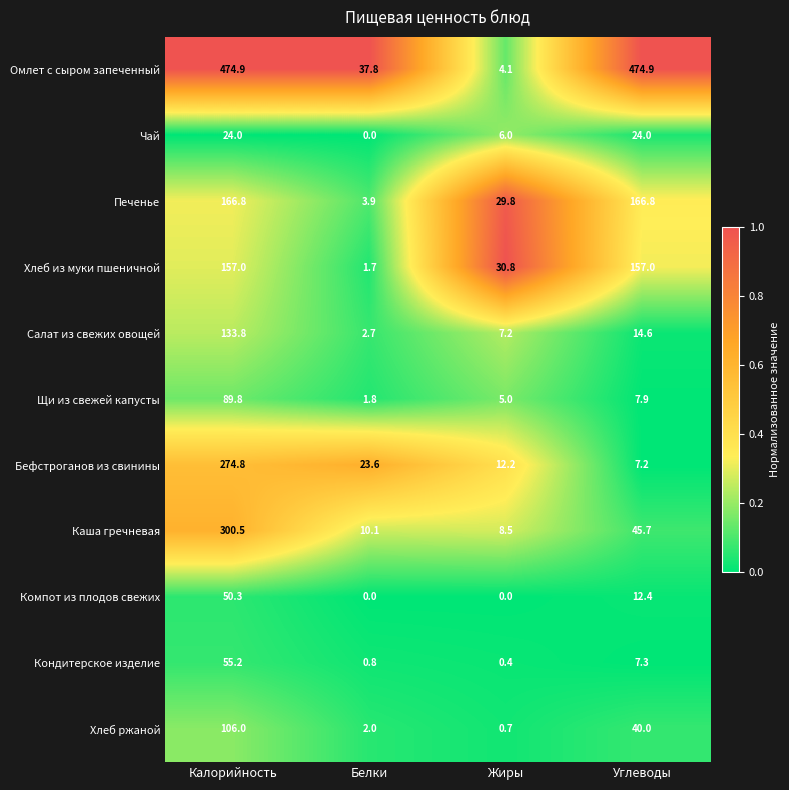

Which series has the widest spread of values?

Омлет с сыром запеченный